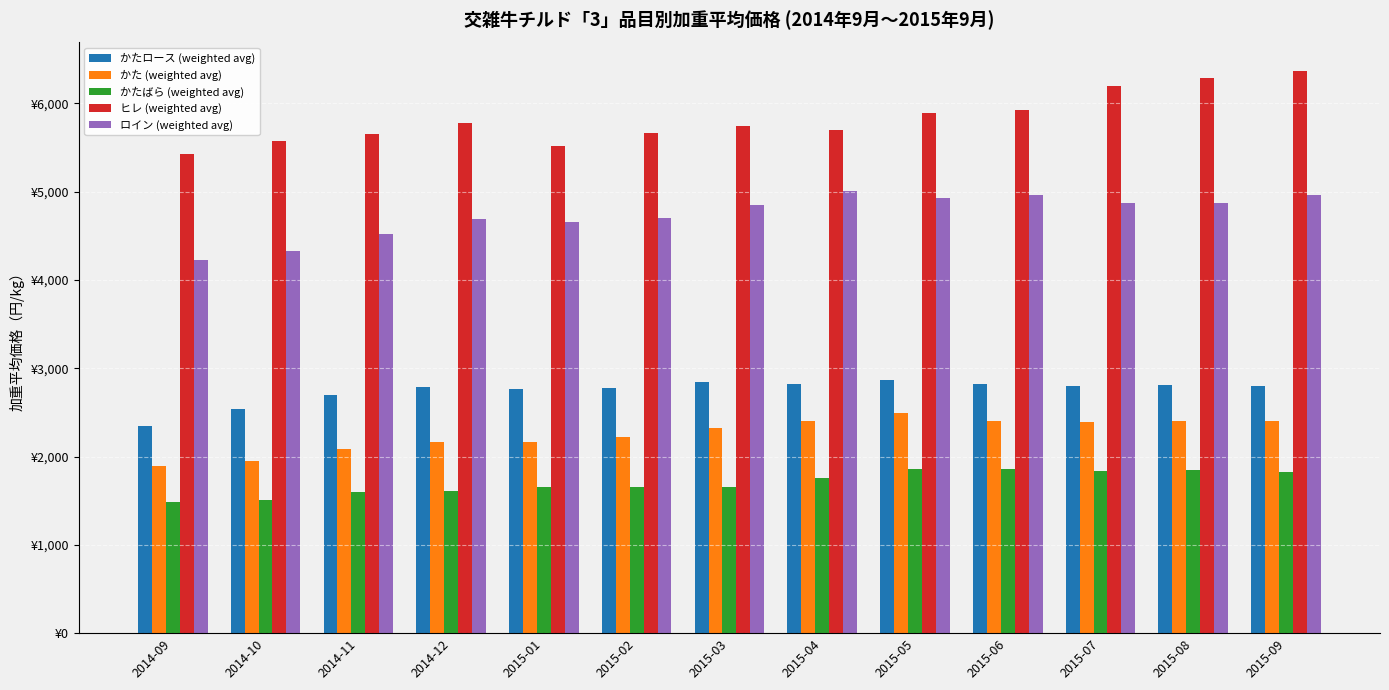

Does the chart contain stacked bars?

No